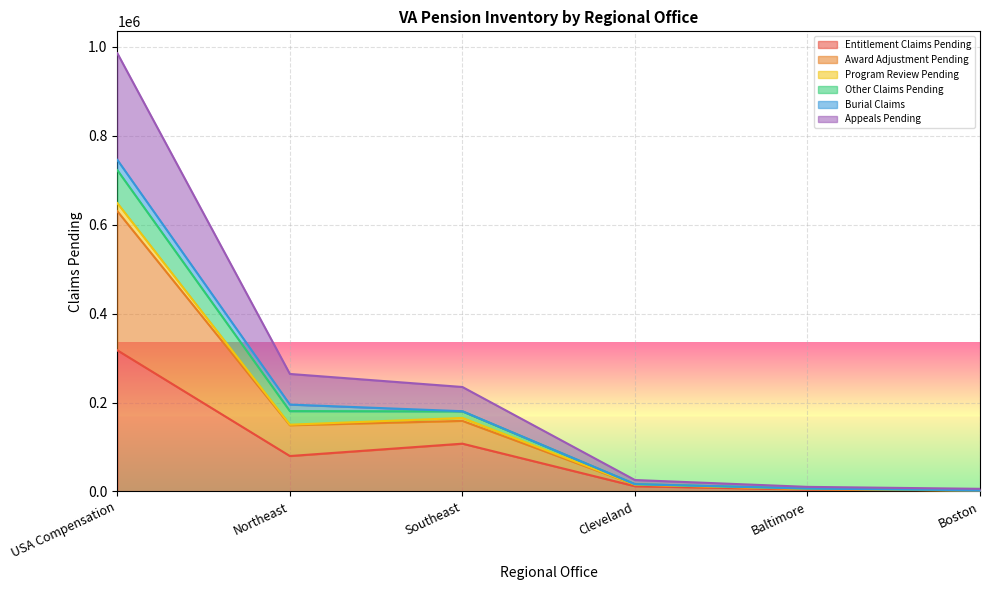

What is the highest value of the Entitlement Claims Pending series?

317497